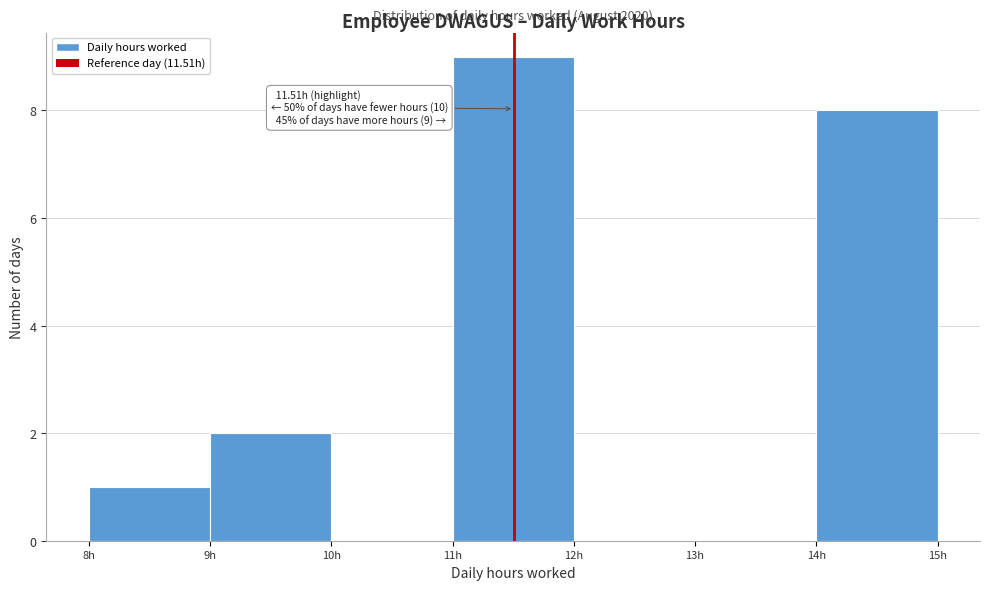

Over which range of the x-axis is the bar tallest?

11 to 12